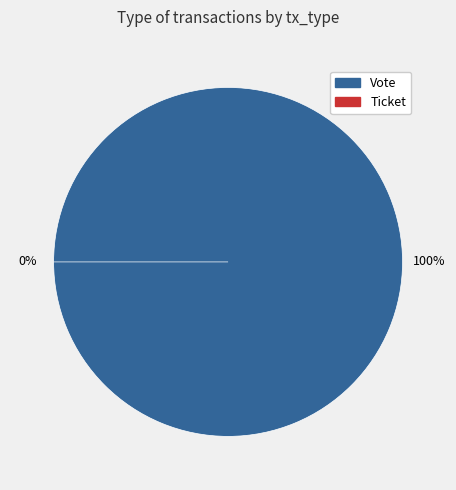

How many slices are in this pie chart?

2